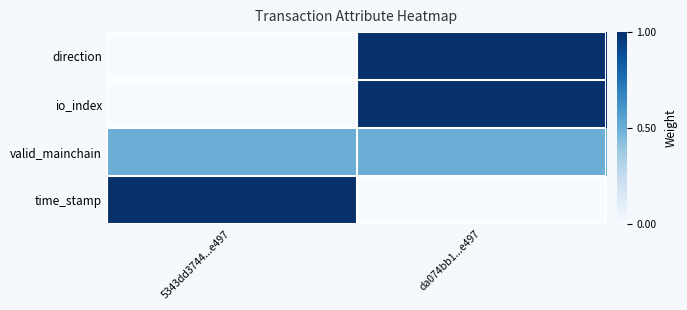

Which label corresponds to the largest value in the chart?

da074bb1...e497